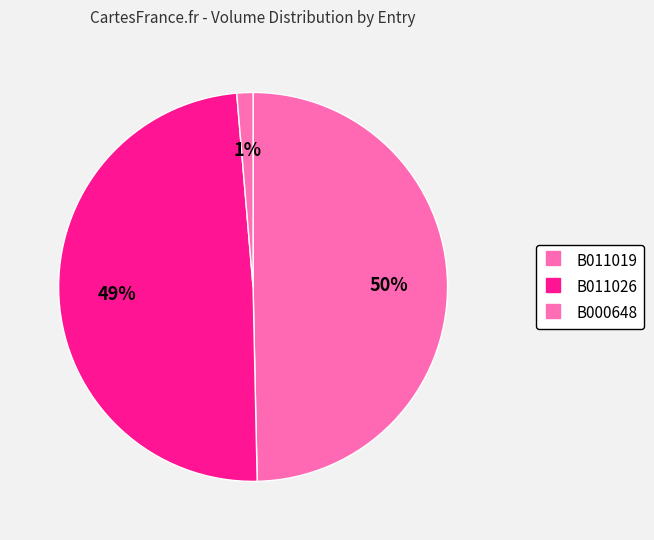

What is the change in value from B011026 to B000648?

-71